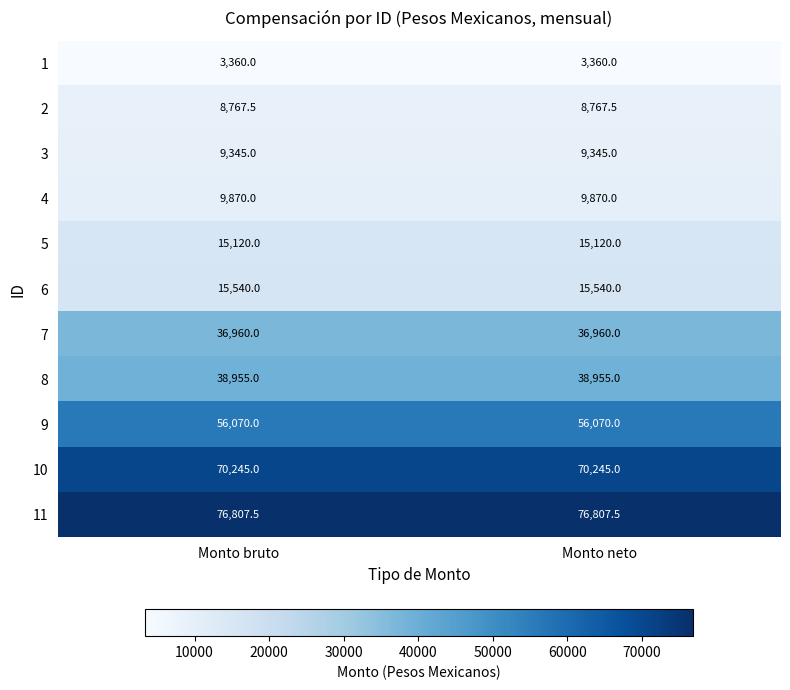

What value does the 6 series have at Monto bruto?

15540.0